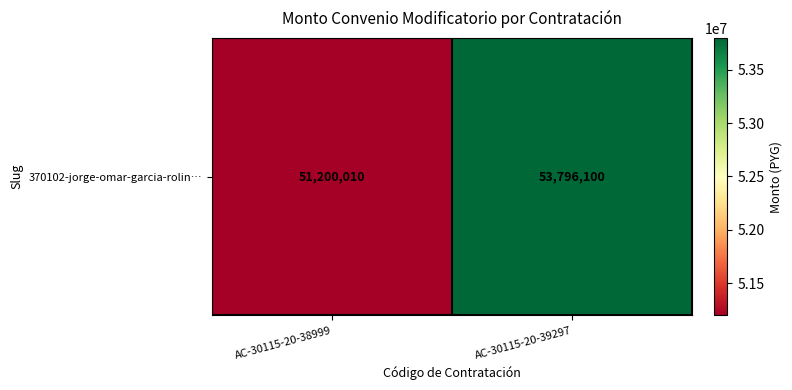

Reading left to right, what are all the values shown in this chart?

AC-30115-20-38999=51200010	AC-30115-20-39297=53796100